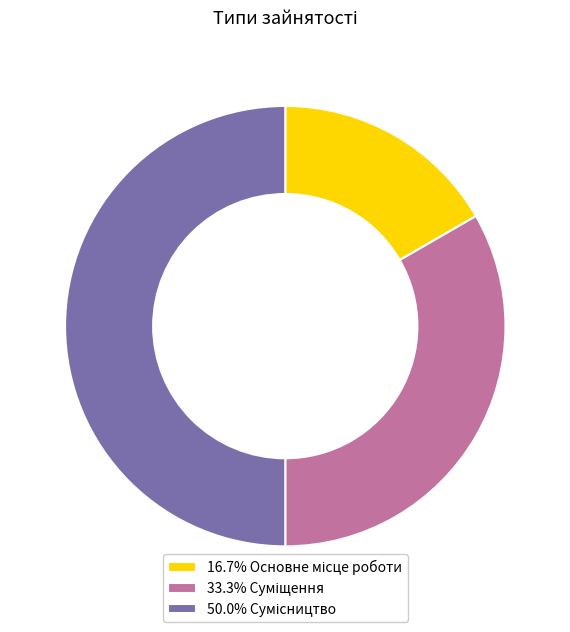

What is the smallest slice in the pie chart?

Основне місце роботи